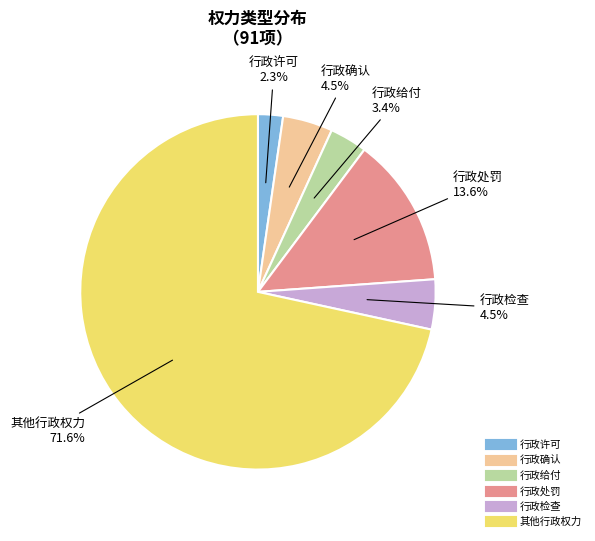

Which category has the biggest portion of the pie?

其他行政权力